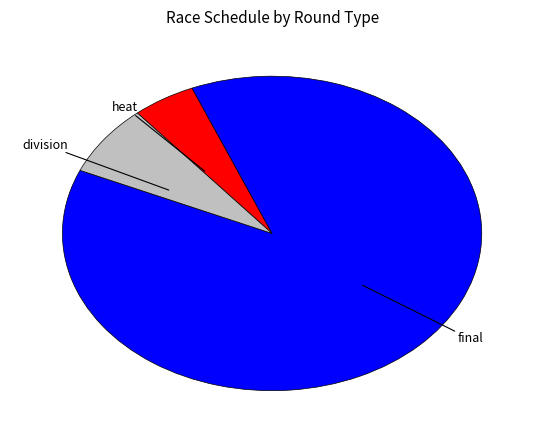

Is there any slice that represents more than half of the pie?

Yes